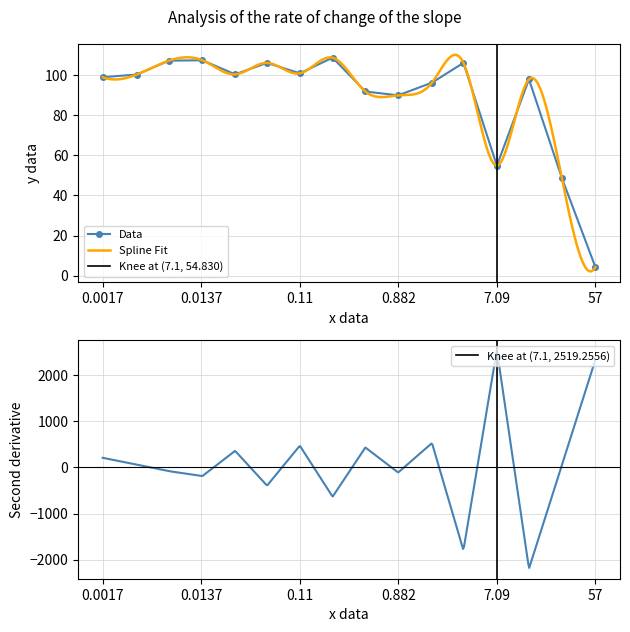

At which category does the data reach its first local peak?

0.014